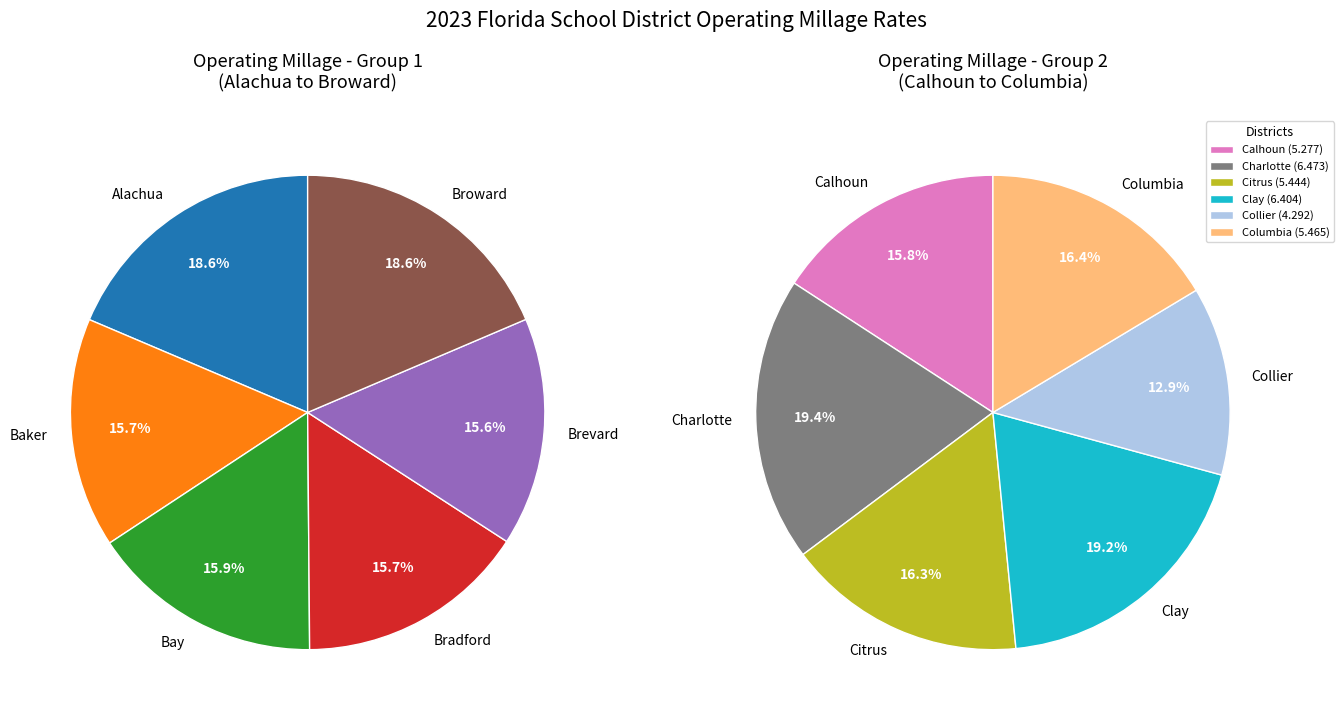

Is there any slice that represents more than half of the pie?

No